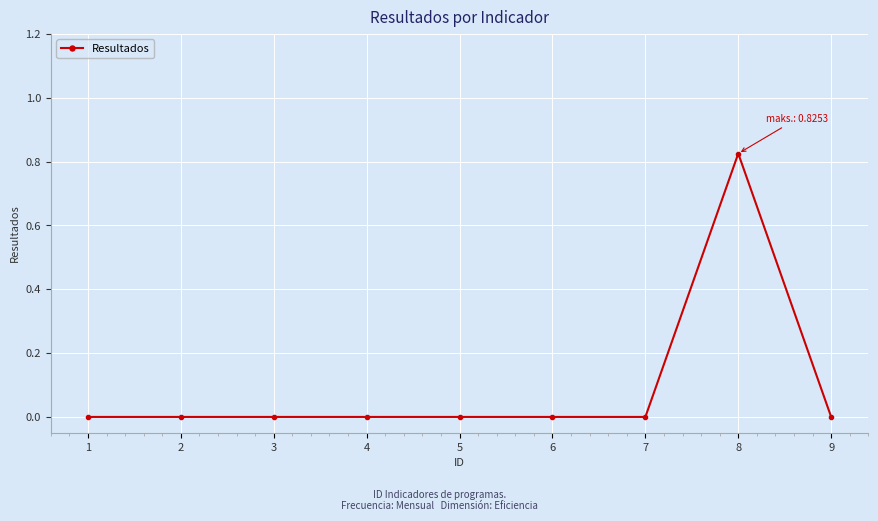

True or false: there are more than 0 points higher than both neighbors.

True